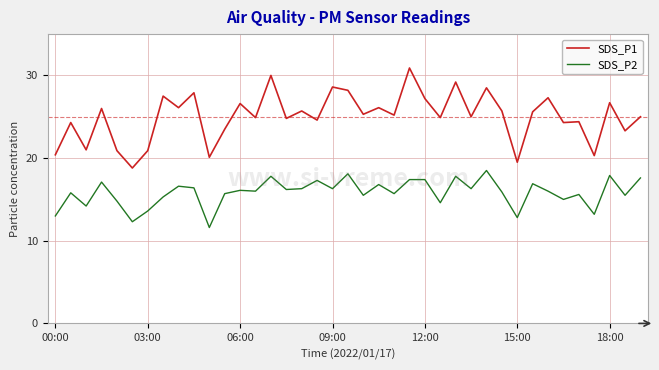

True or false: SDS_P2 and SDS_P1 cross at least once.

False